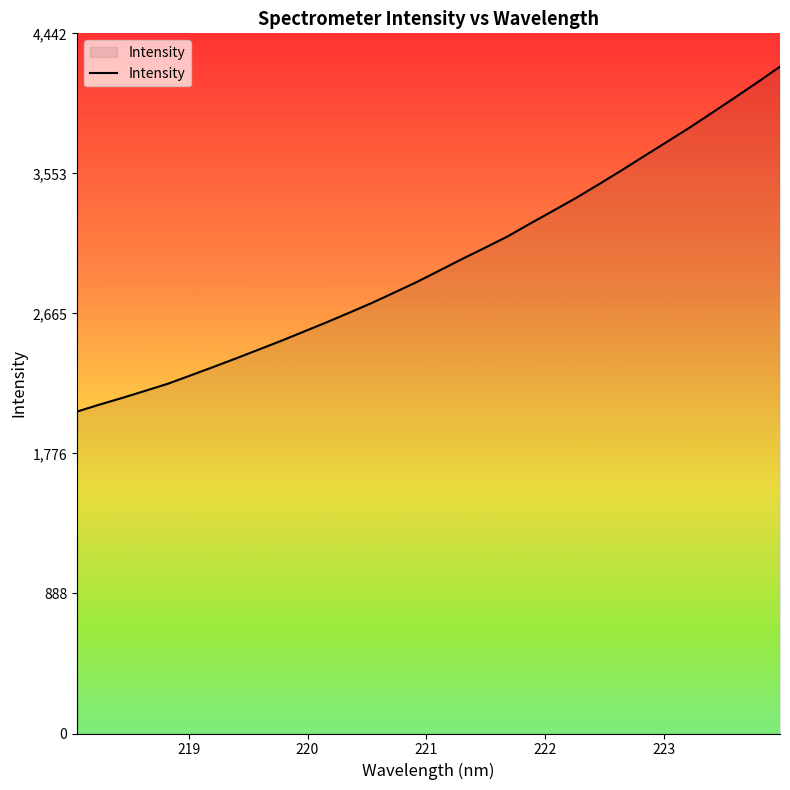

Count the number of categories in the chart.

32